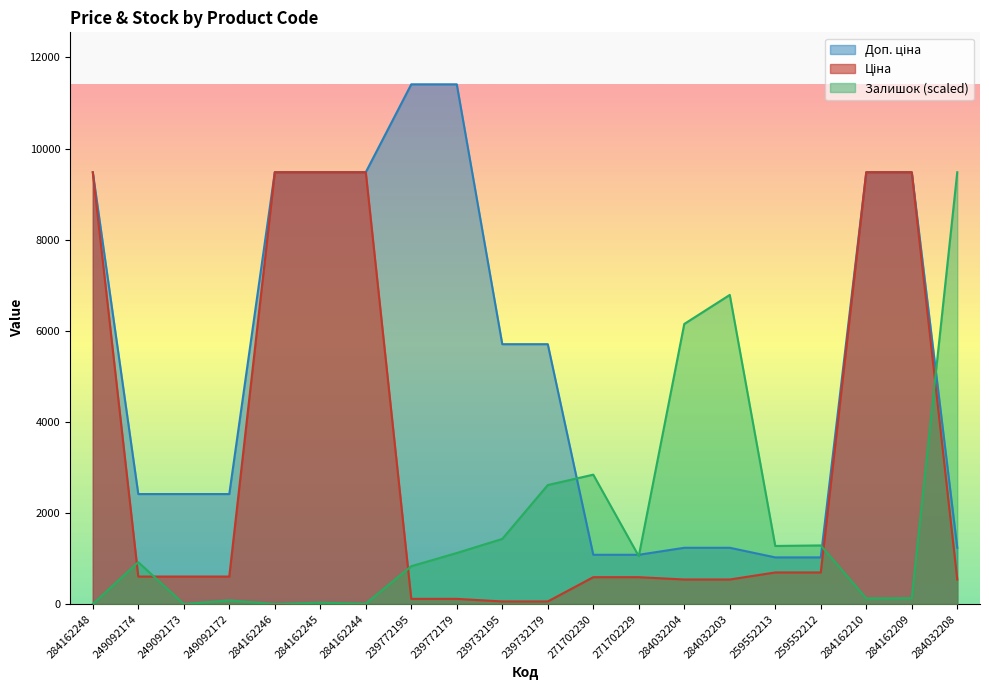

How many positive values does the Залишок series have?

17